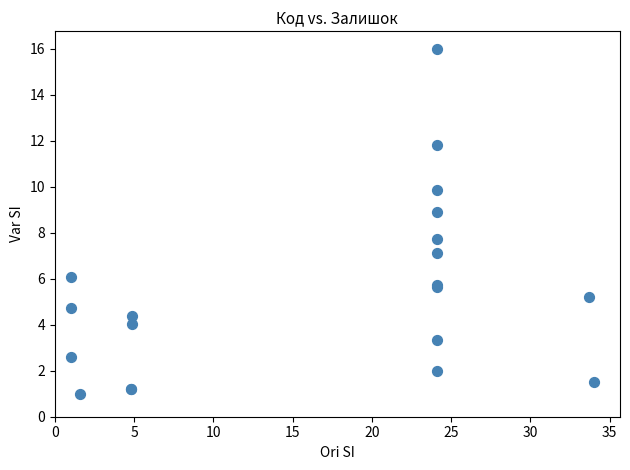

What Y value in the scatter plot is closest to 8?

7.7